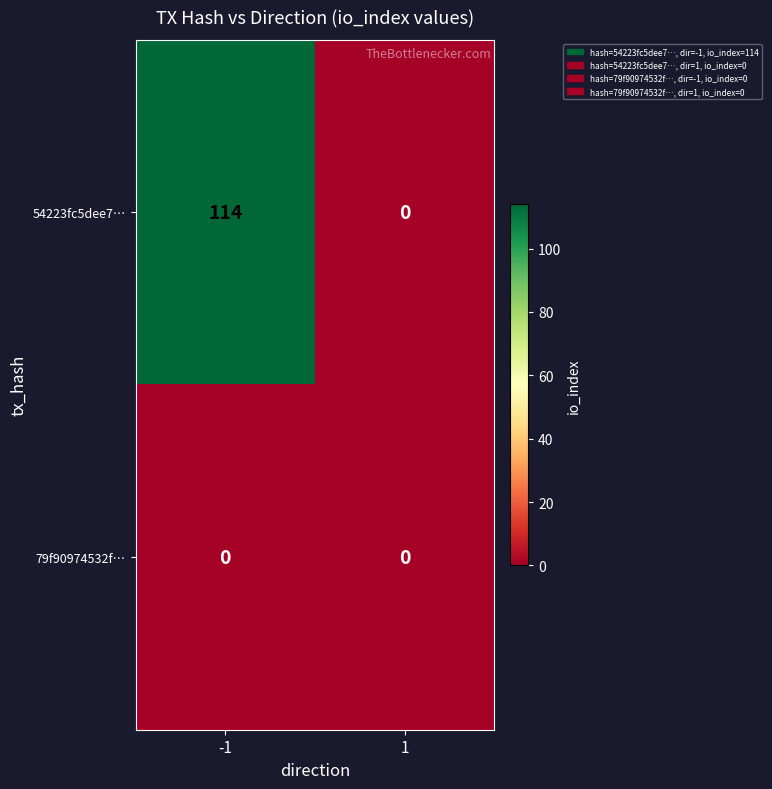

Which series changed the most between -1 and 1?

54223fc5dee7…